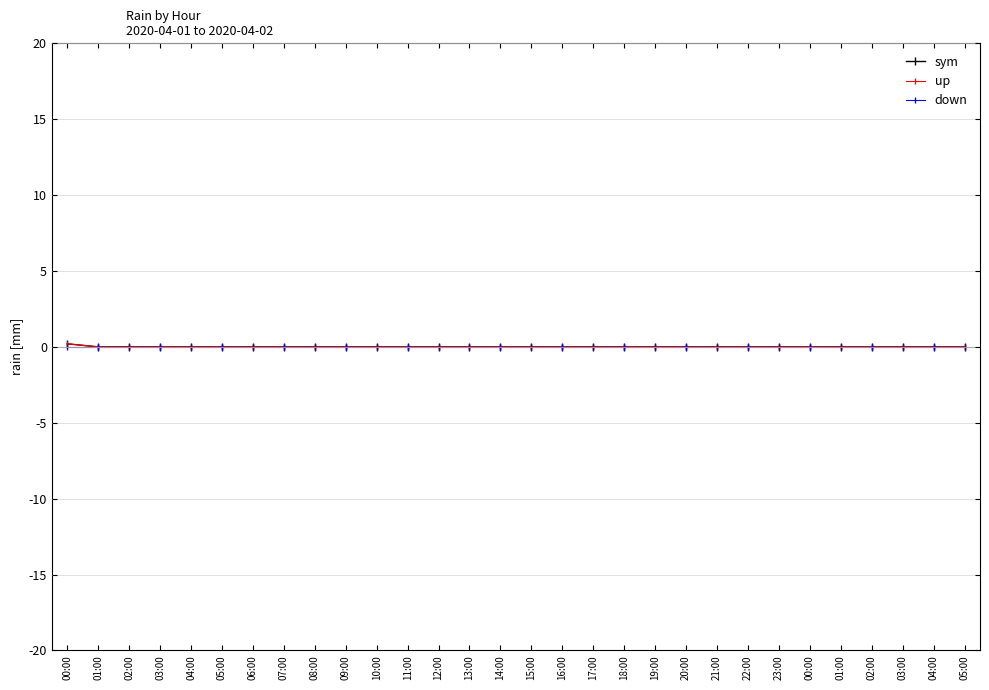

What is the greatest value displayed?

0.2